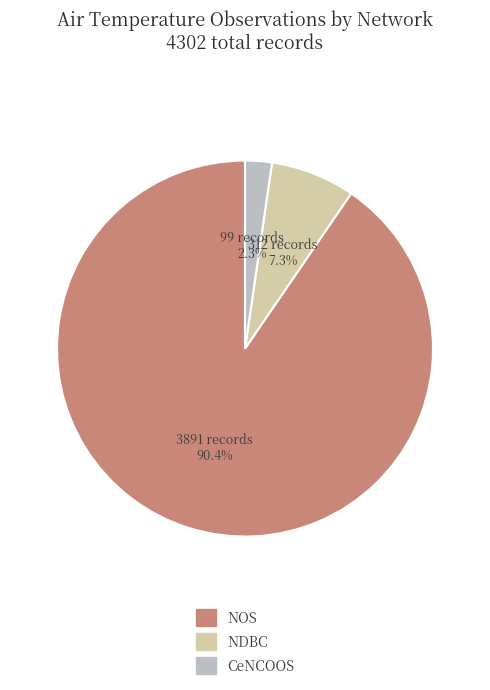

Which category has the biggest portion of the pie?

NOS